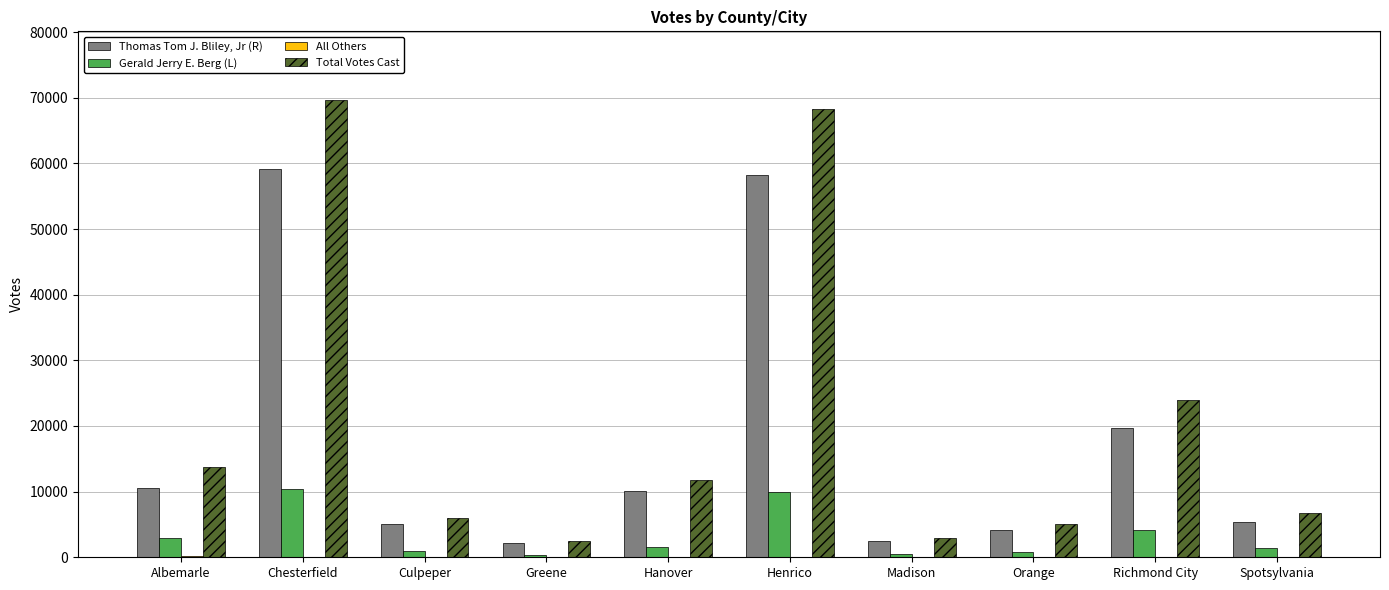

Are the bars horizontal?

No